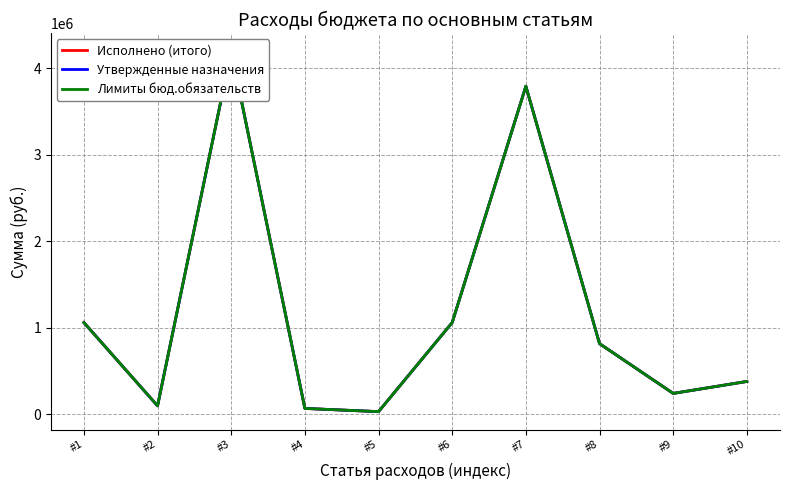

True or false: Утвержденные назначения and Исполнено (итого) cross at least once.

False